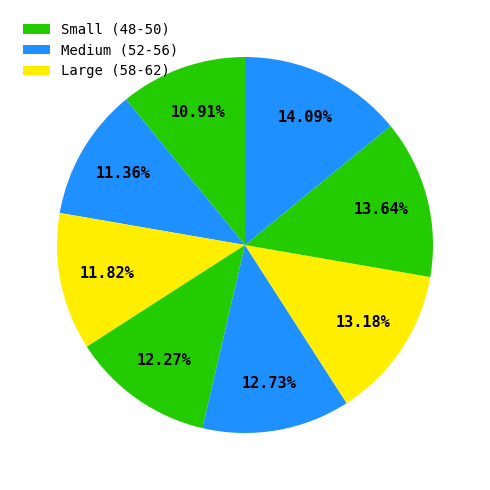

Count the number of slices in the pie.

8